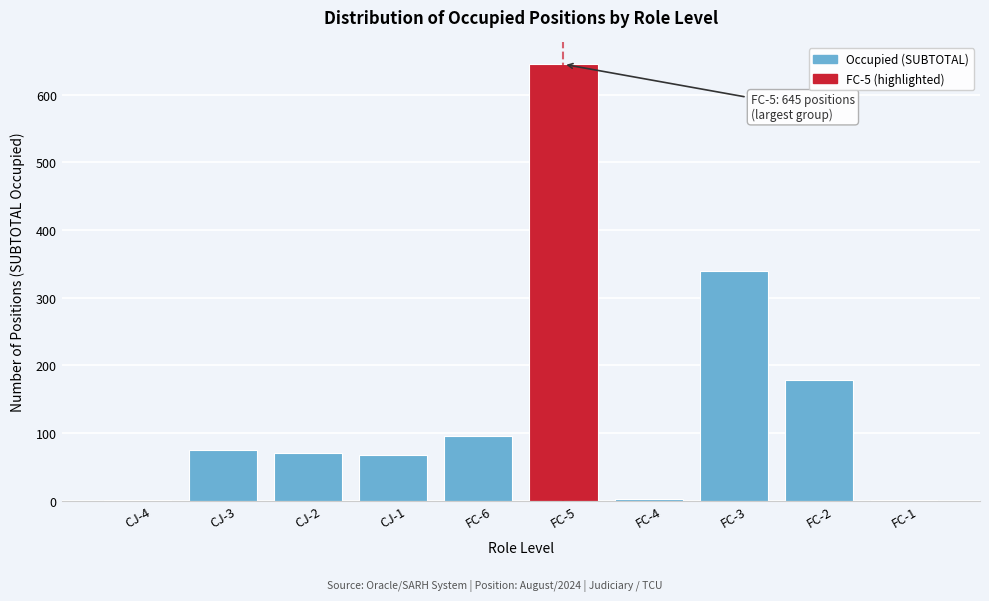

Approximately how many times larger is the value at CJ-1 compared to CJ-2?

1.0